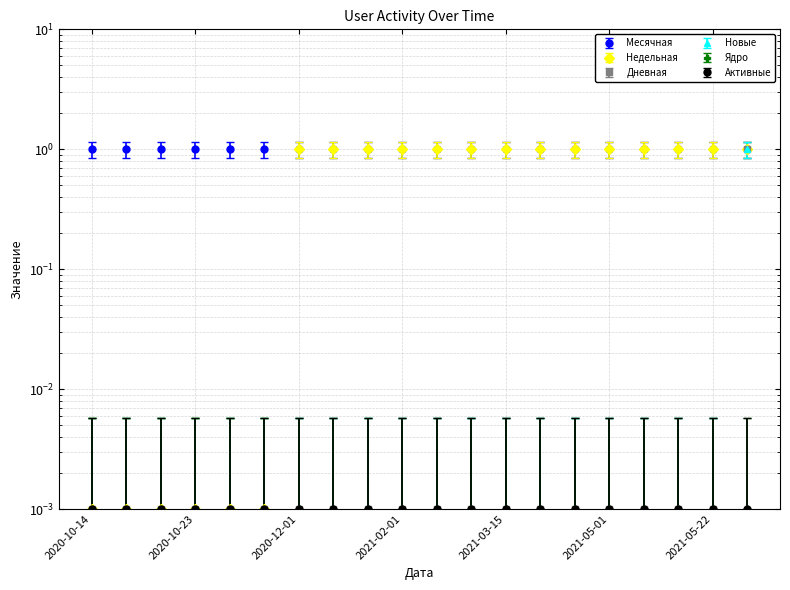

Is this an area chart (filled region under the line)?

No